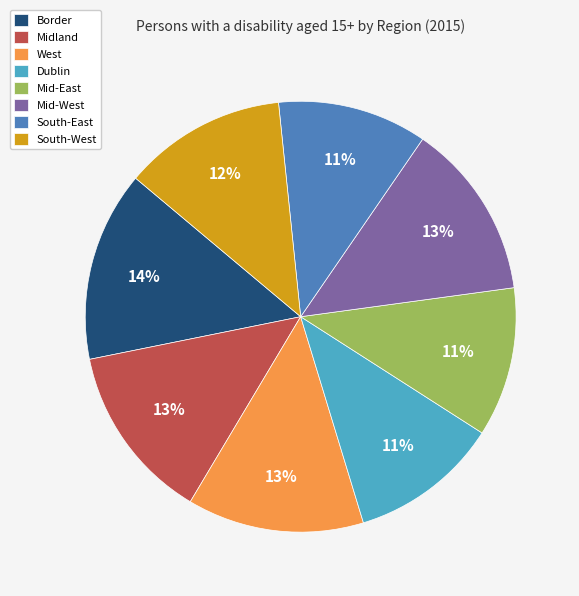

To the nearest percent, what is the difference between the Border and Midland slice percentages?

1%